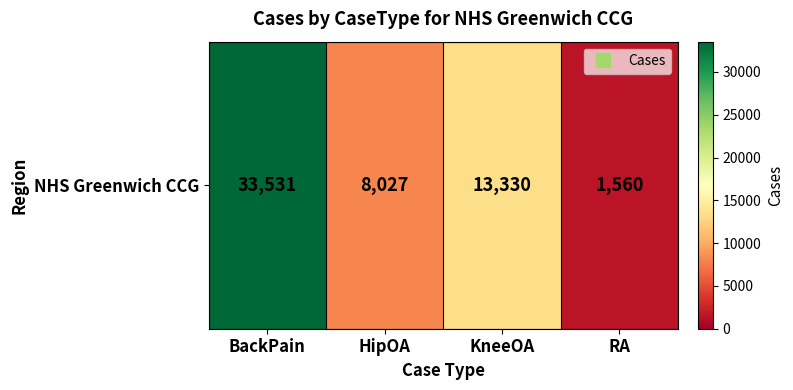

How many series are shown in this chart?

1